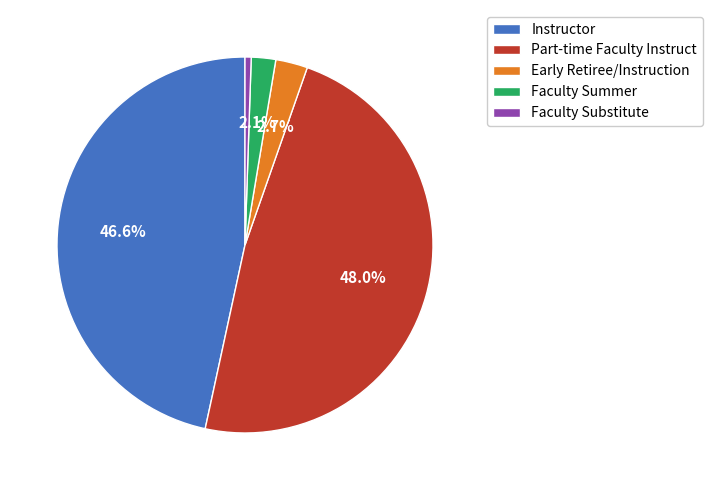

Between Faculty Summer and Early Retiree/Instruction, which is larger?

Early Retiree/Instruction